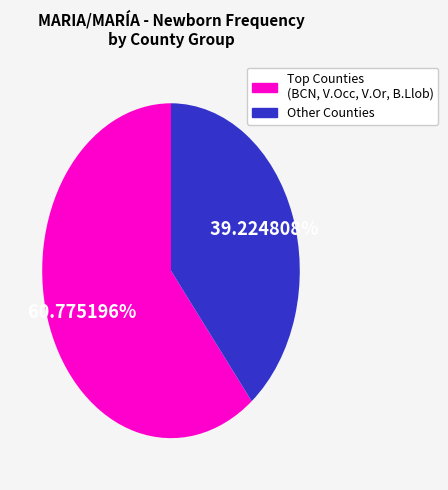

Count the number of slices in the pie.

2